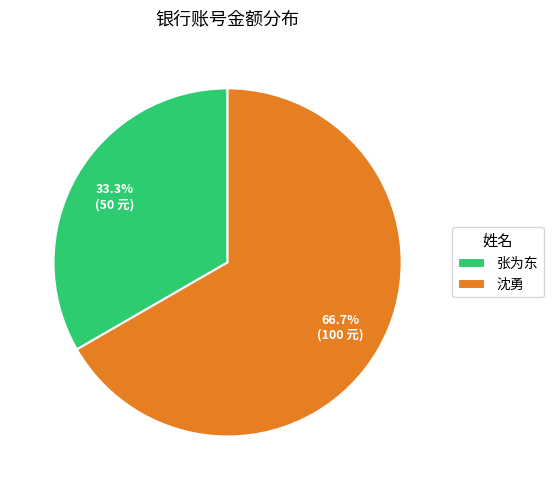

Is there a majority slice in this chart?

Yes